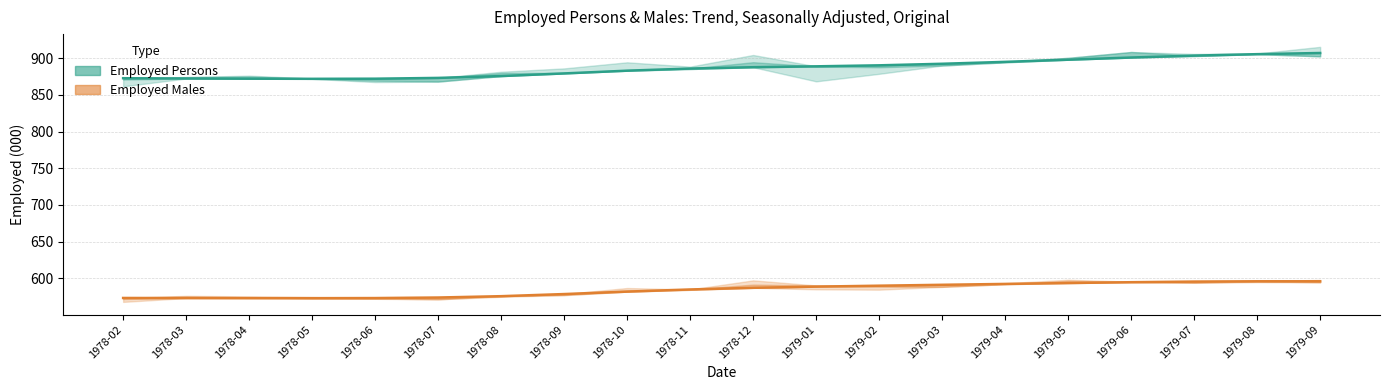

Which category has the highest value across all series?

1979-09